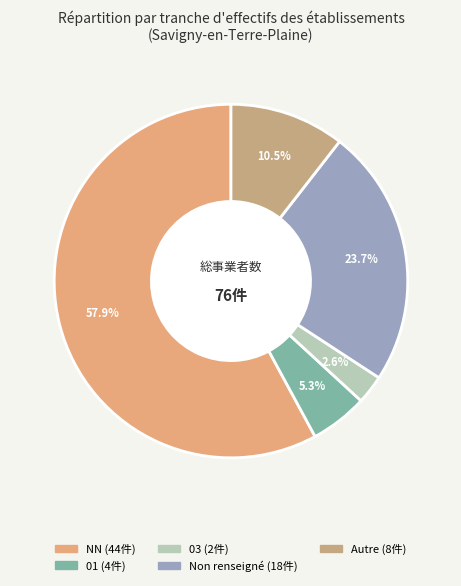

To the nearest percent, what is the difference between the largest and smallest slice percentages?

55%